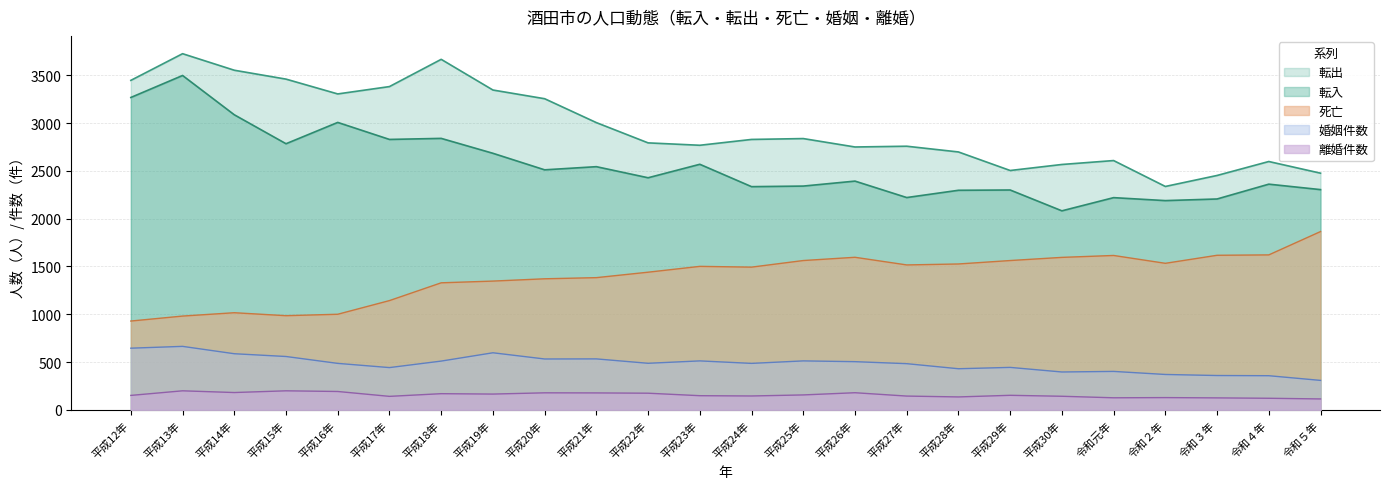

True or false: 婚姻件数 and 死亡 intersect in this chart.

False